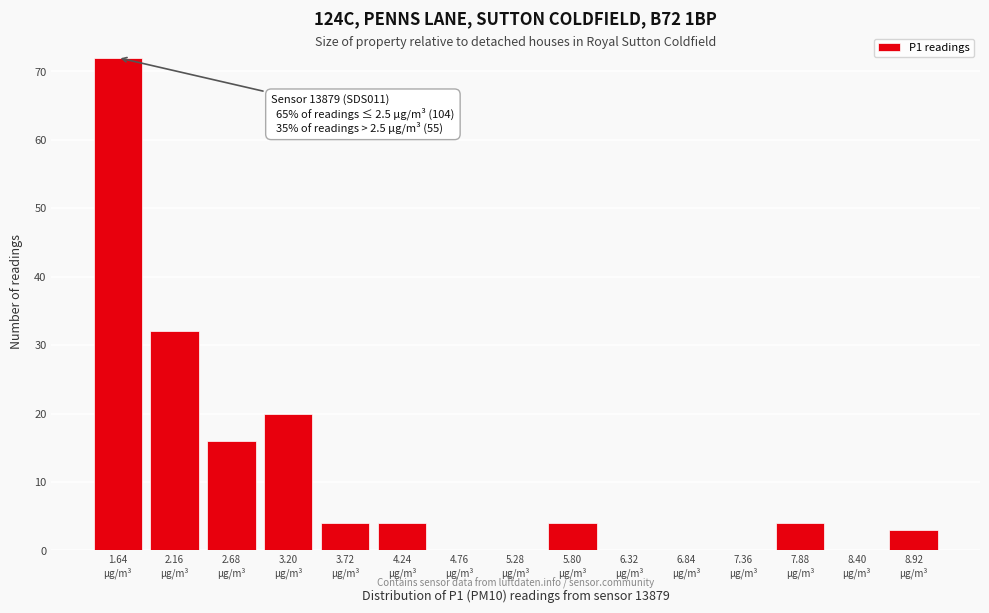

Which range on the x-axis has the tallest bar?

1.38 to 1.90